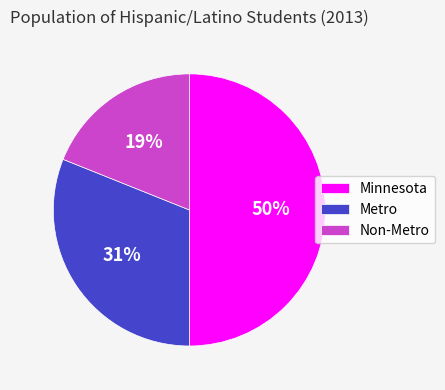

To the nearest percent, what is the combined percentage of Non-Metro and Metro?

50%